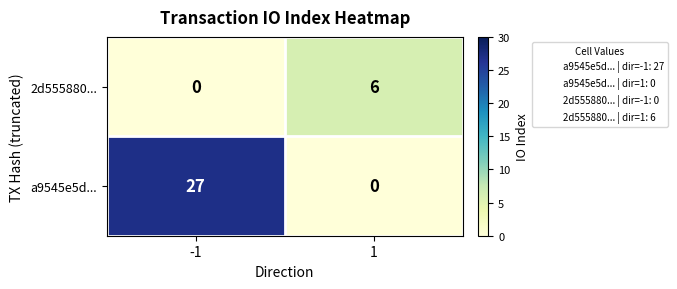

The a9545e5d... series shows 0 at 1. True or false?

True